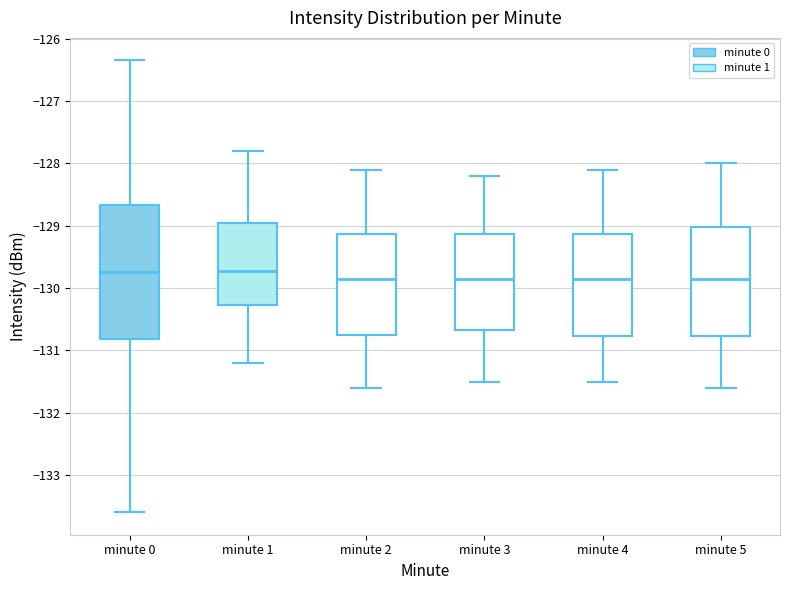

Which box is the tallest, from its lower edge to its upper edge?

minute 0